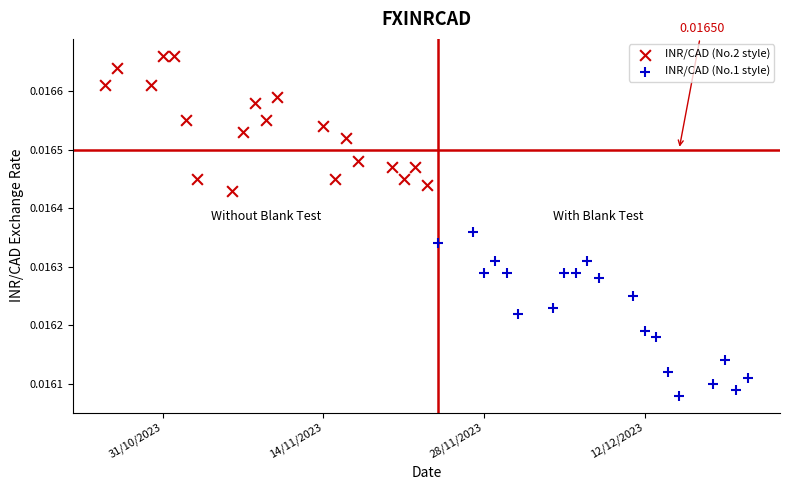

Which series contains the highest Y value?

INR/CAD (No.2 style)